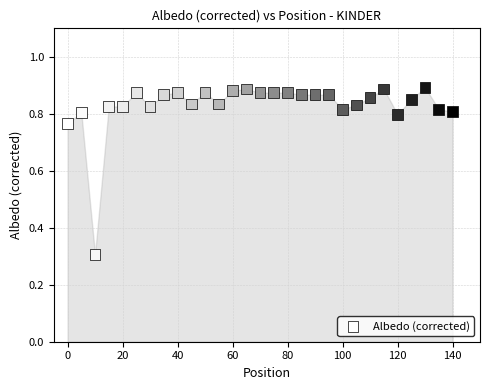

What Y value in the scatter plot is closest to 0?

0.3